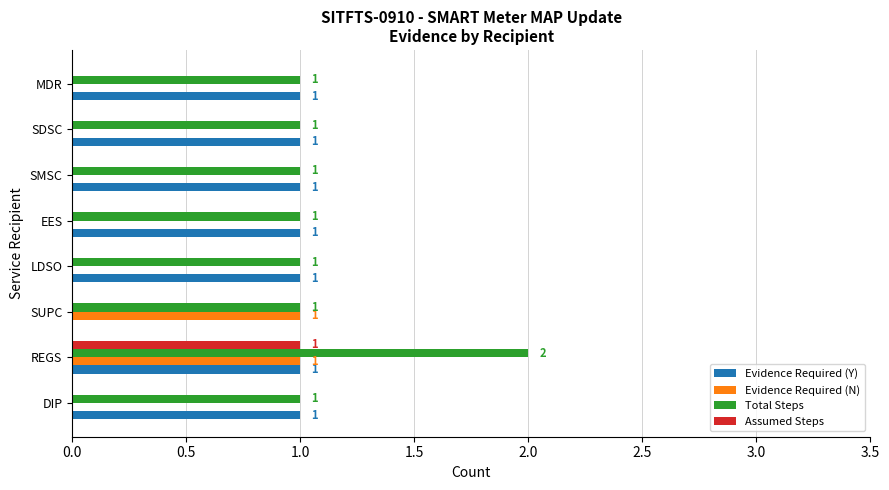

How many series are shown in this chart?

4